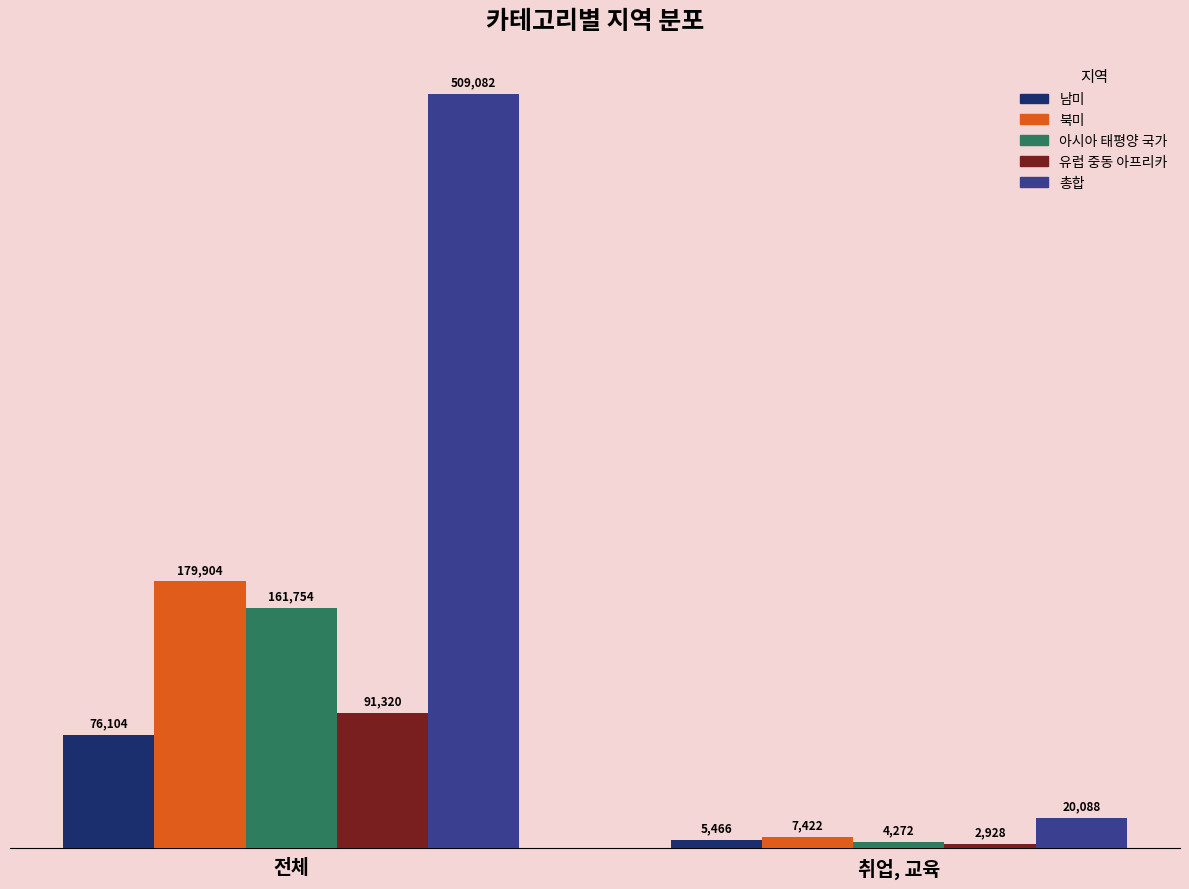

Reading right to left, extract all data points from this chart.

남미: 취업, 교육=5466	전체=76104
북미: 취업, 교육=7422	전체=179904
아시아 태평양 국가: 취업, 교육=4272	전체=161754
유럽 중동 아프리카: 취업, 교육=2928	전체=91320
총합: 취업, 교육=20088	전체=509082